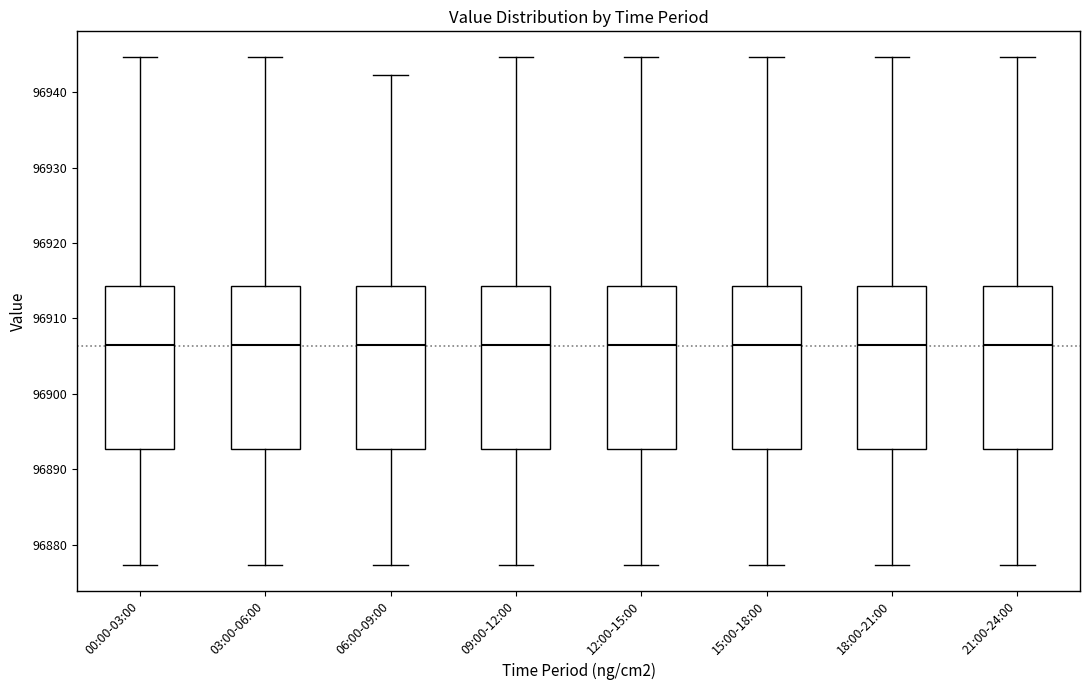

Reading left to right, transcribe this box plot: for each box, give where its median line is, the range the box spans, and where its two whiskers end, as read against the y-axis. The values are not printed on the chart, so give them approximately, as read against the axis.

00:00-03:00: median 96907, box 96893 to 96914, whiskers 96877 to 96945
03:00-06:00: median 96907, box 96893 to 96914, whiskers 96877 to 96945
06:00-09:00: median 96907, box 96893 to 96914, whiskers 96877 to 96942
09:00-12:00: median 96907, box 96893 to 96914, whiskers 96877 to 96945
12:00-15:00: median 96907, box 96893 to 96914, whiskers 96877 to 96945
15:00-18:00: median 96907, box 96893 to 96914, whiskers 96877 to 96945
18:00-21:00: median 96907, box 96893 to 96914, whiskers 96877 to 96945
21:00-24:00: median 96907, box 96893 to 96914, whiskers 96877 to 96945